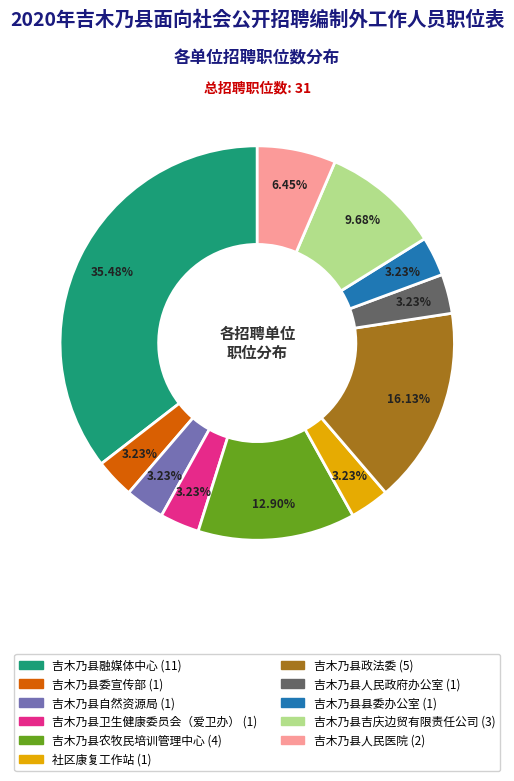

Do 吉木乃县农牧民培训管理中心 and 吉木乃县人民医院 together represent more than half of the pie?

No